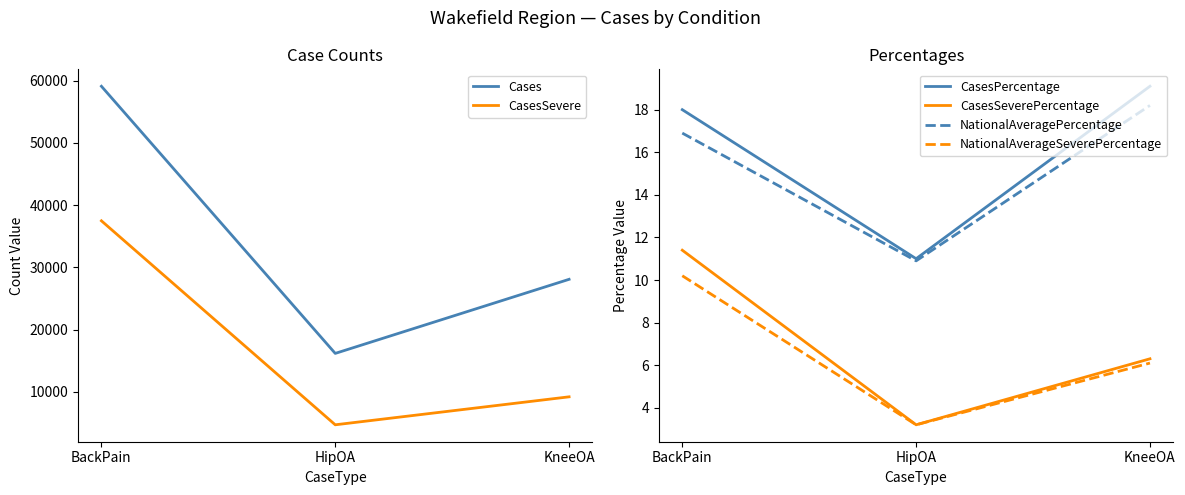

What position from the right is KneeOA?

1